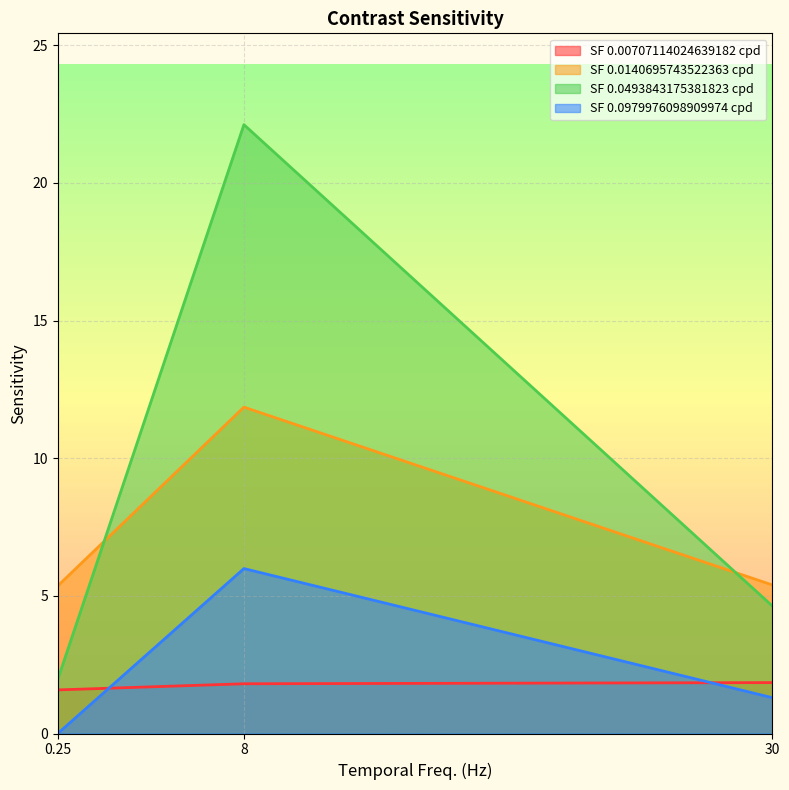

Reading left to right, what are all the values shown in this chart?

0.00707114024639182: 0.25=1.6	8=1.8	30=1.8
0.0140695743522363: 0.25=5.4	8=11.9	30=5.4
0.0493843175381823: 0.25=2.0	8=22.1	30=4.6
0.0979976098909974: 0.25=0.0	8=6.0	30=1.3